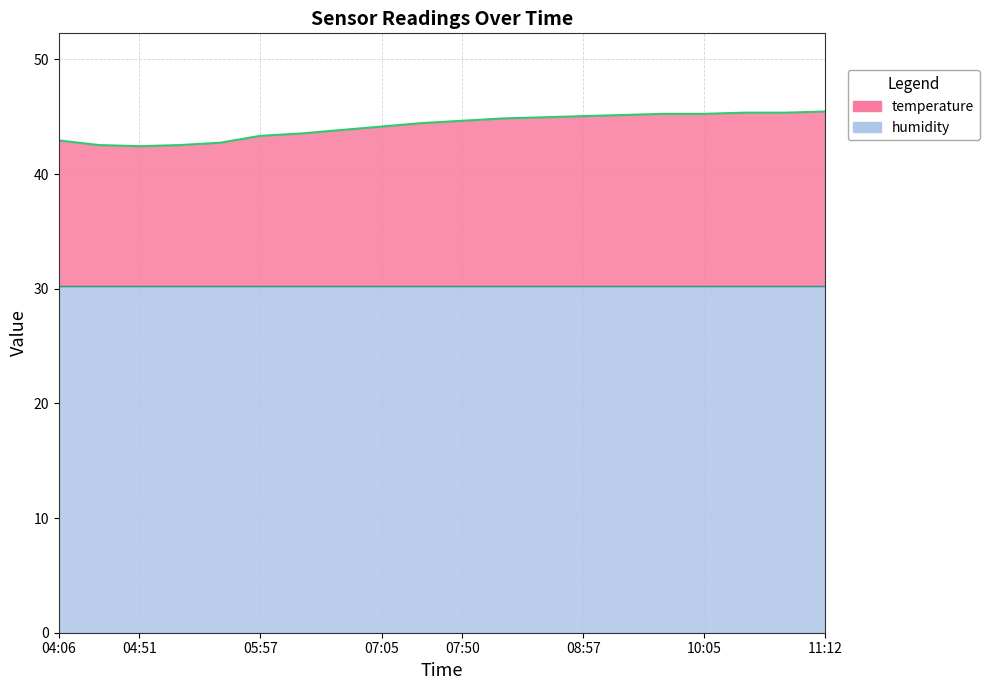

How many points are lower than both their immediate neighbors (excluding endpoints)?

1